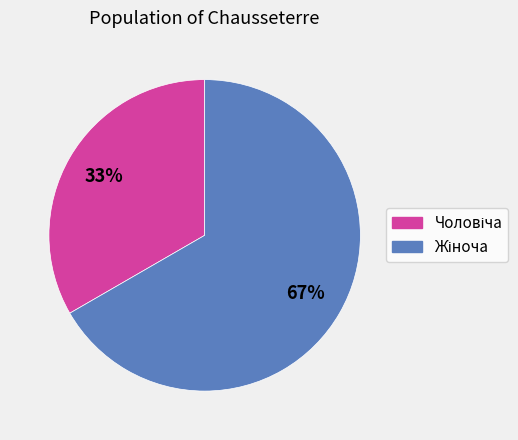

Is there a majority slice in this chart?

Yes